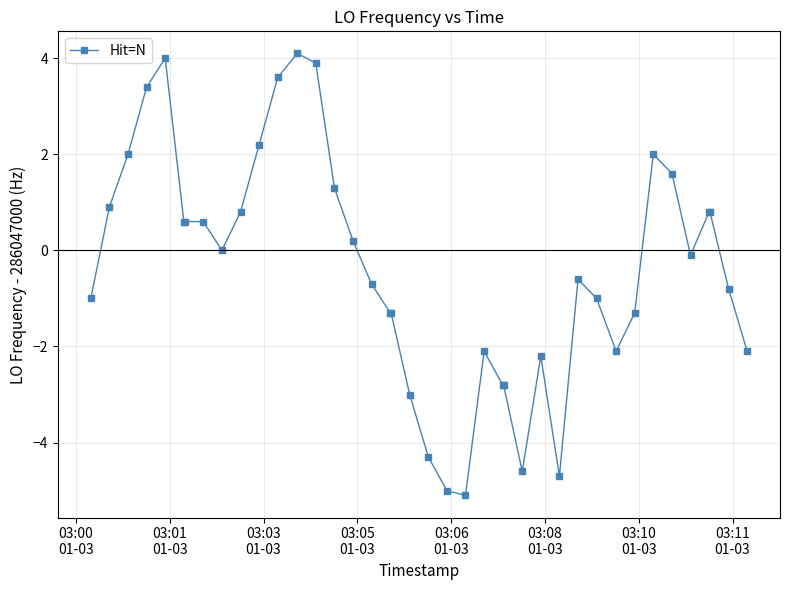

What is the value of the 24th point from the left?

-2.1